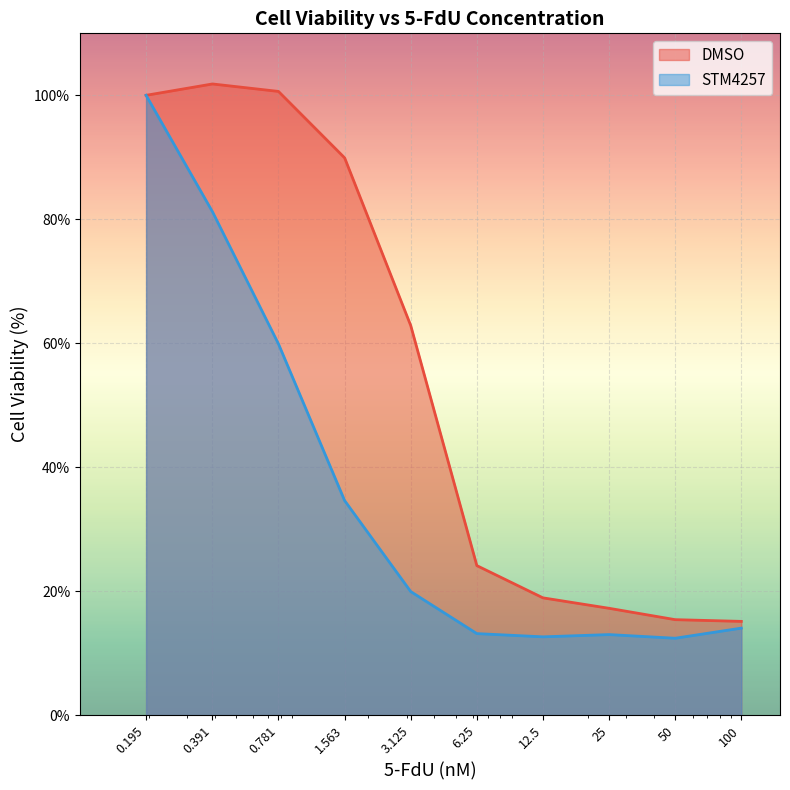

How many values in the STM4257 series exceed 19?

5